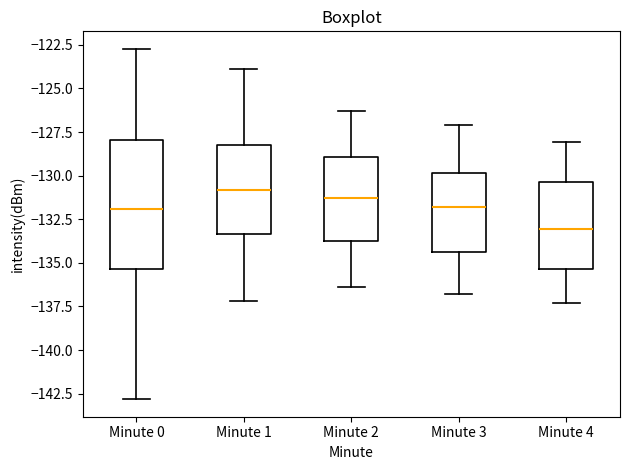

Reading left to right, read every box against the y-axis: the position of its median line, the range the box covers, and the ends of its whiskers. The values are not printed on the chart, so give them approximately, as read against the axis.

Minute 0: median -132.0, box -135.5 to -128.0, whiskers -143.0 to -122.5
Minute 1: median -131.0, box -133.5 to -128.0, whiskers -137.0 to -124.0
Minute 2: median -131.5, box -133.5 to -129.0, whiskers -136.5 to -126.5
Minute 3: median -132.0, box -134.5 to -130.0, whiskers -137.0 to -127.0
Minute 4: median -133.0, box -135.5 to -130.5, whiskers -137.5 to -128.0